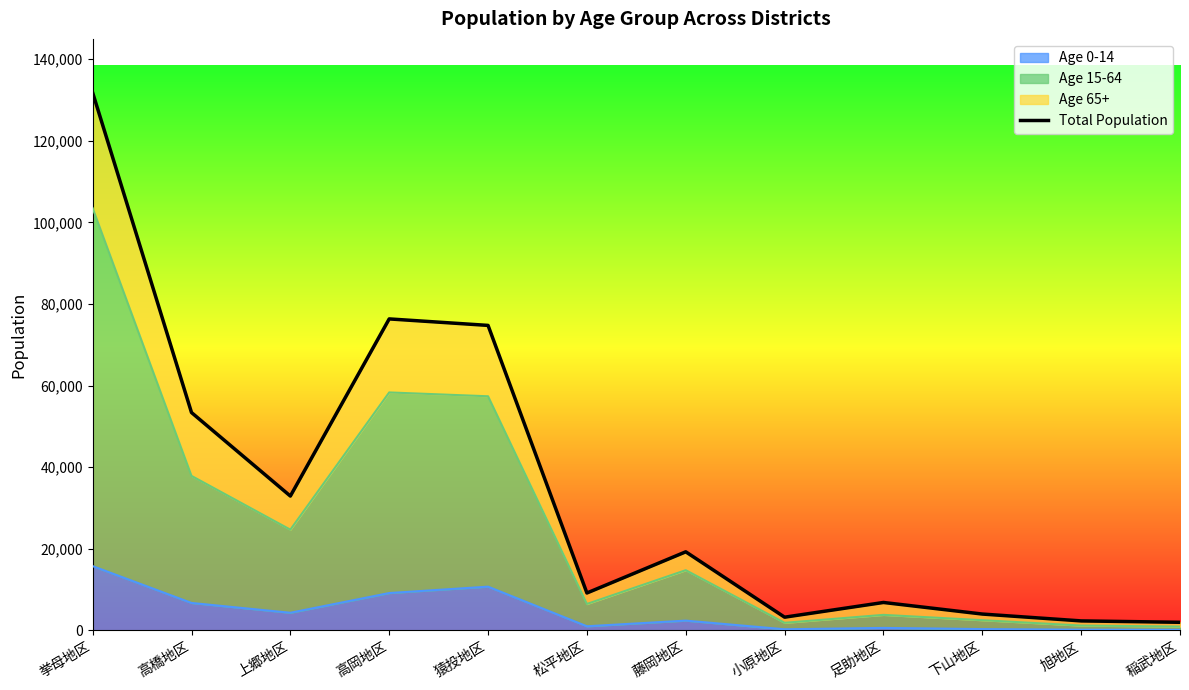

True or false: the data has more than 1 interior local peaks.

True